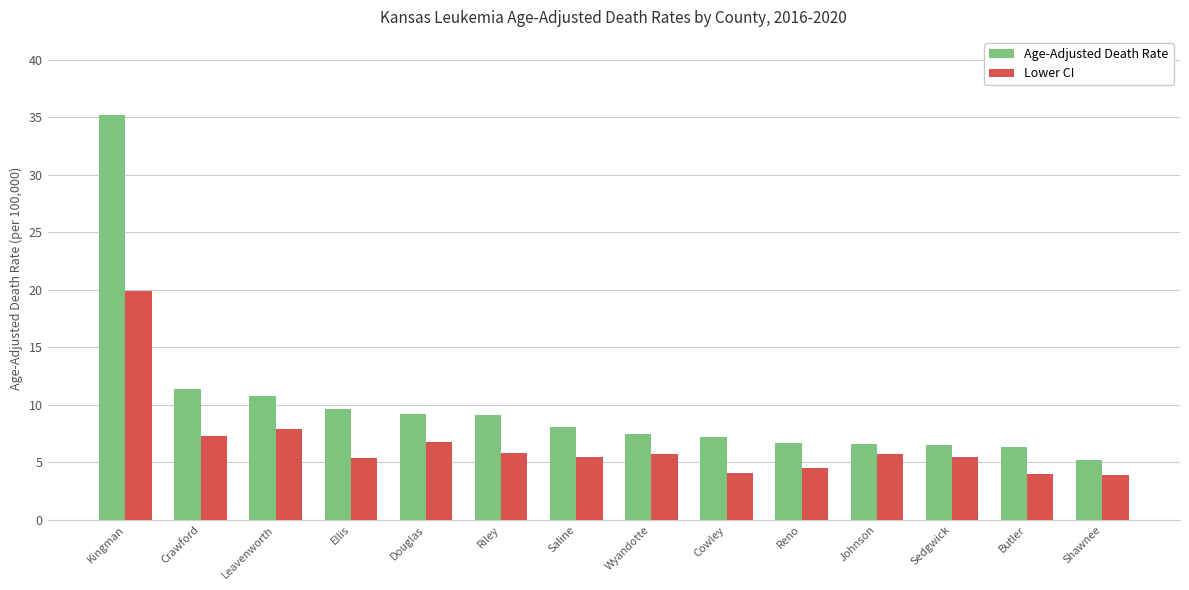

List the series in order of their peak value, lowest first.

Lower CI, Age-Adjusted Death Rate